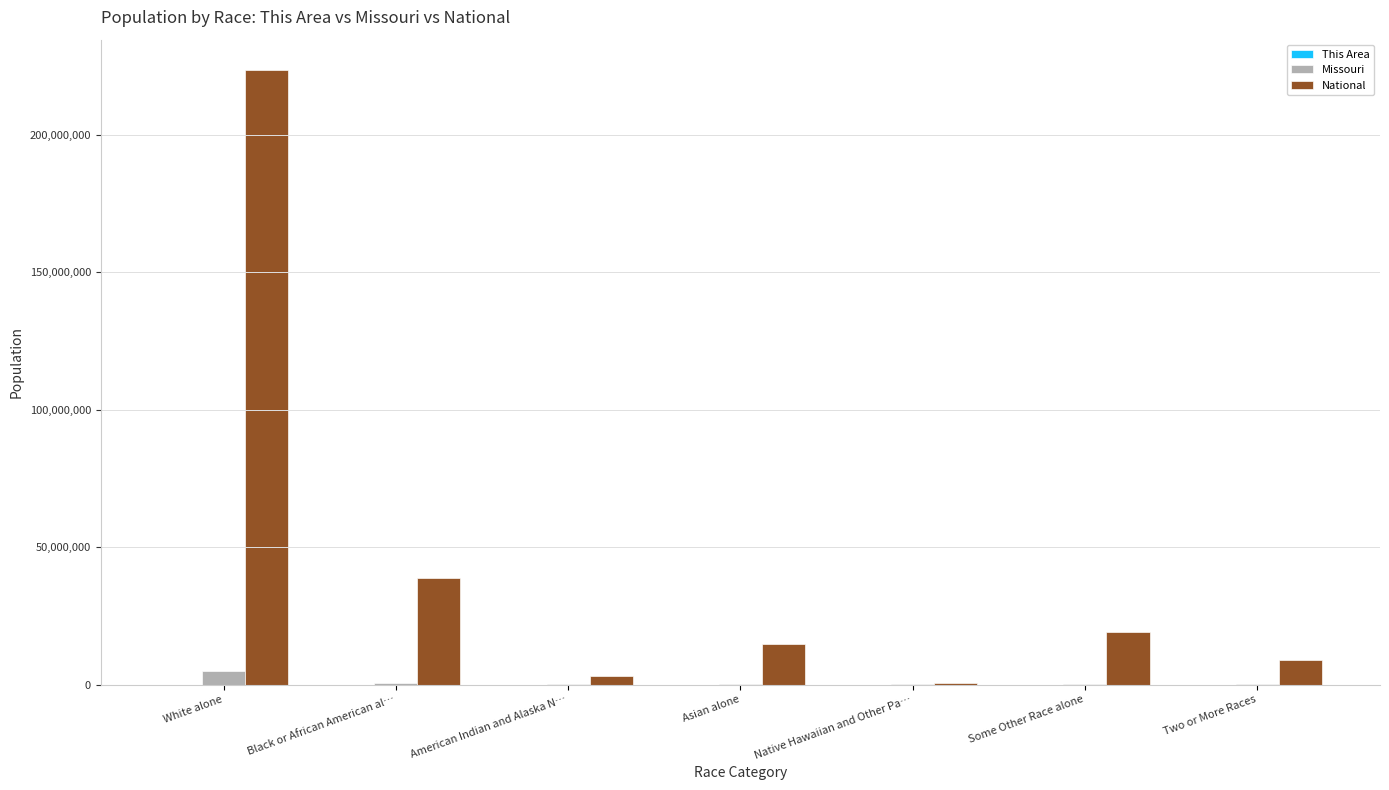

At which category is the sum across all series the highest?

White alone